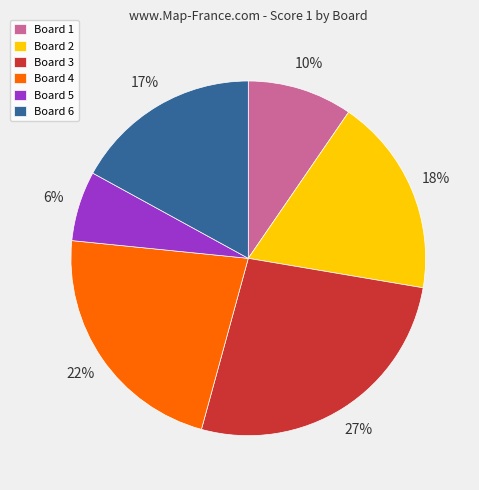

To the nearest percent, what is the average slice percentage?

17%